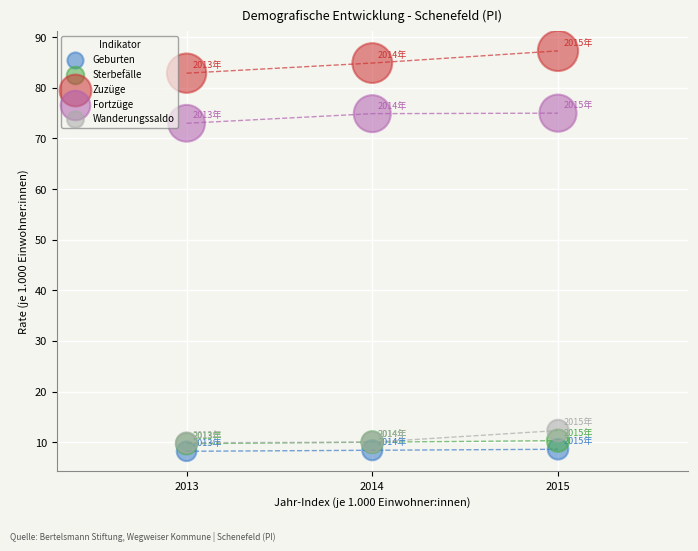

Across all series, what Y value is closest to 47?

73.0